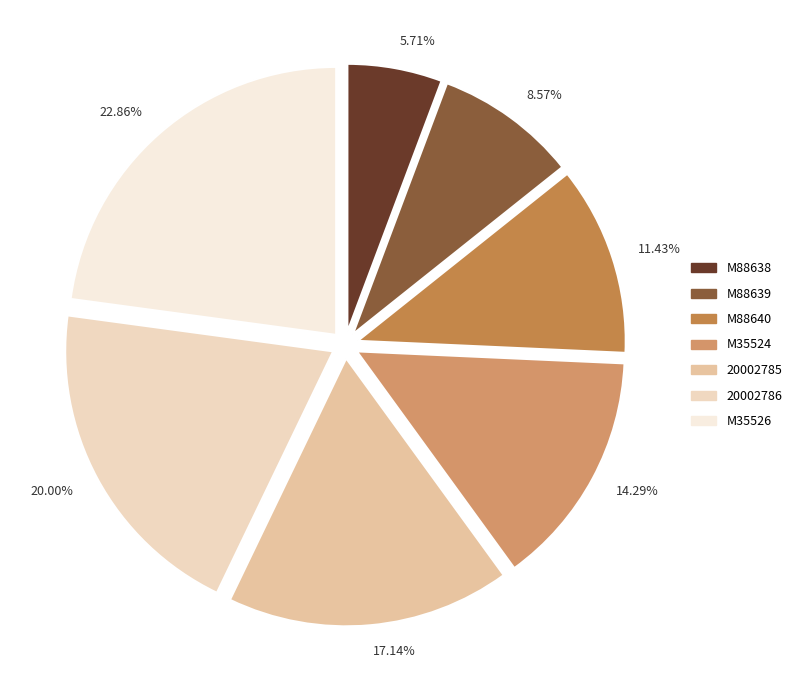

Which category has the biggest portion of the pie?

M35526